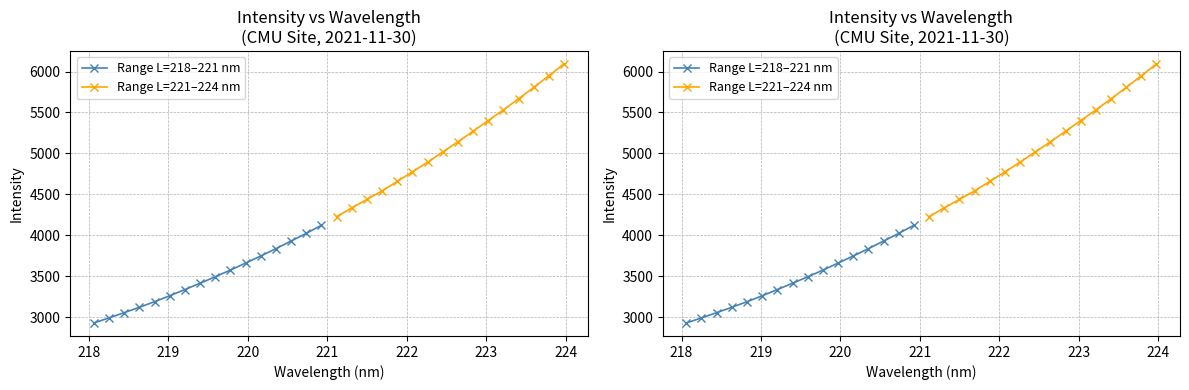

Does the chart have visible grid lines?

Yes